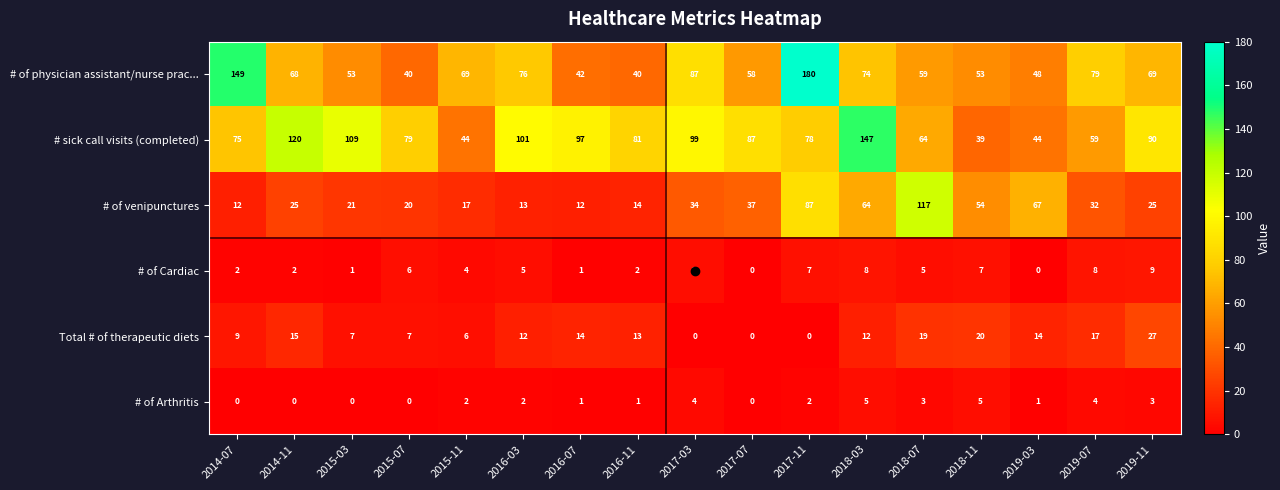

What is the difference between the Total # of therapeutic diets values at 2018-07 and 2019-03?

5